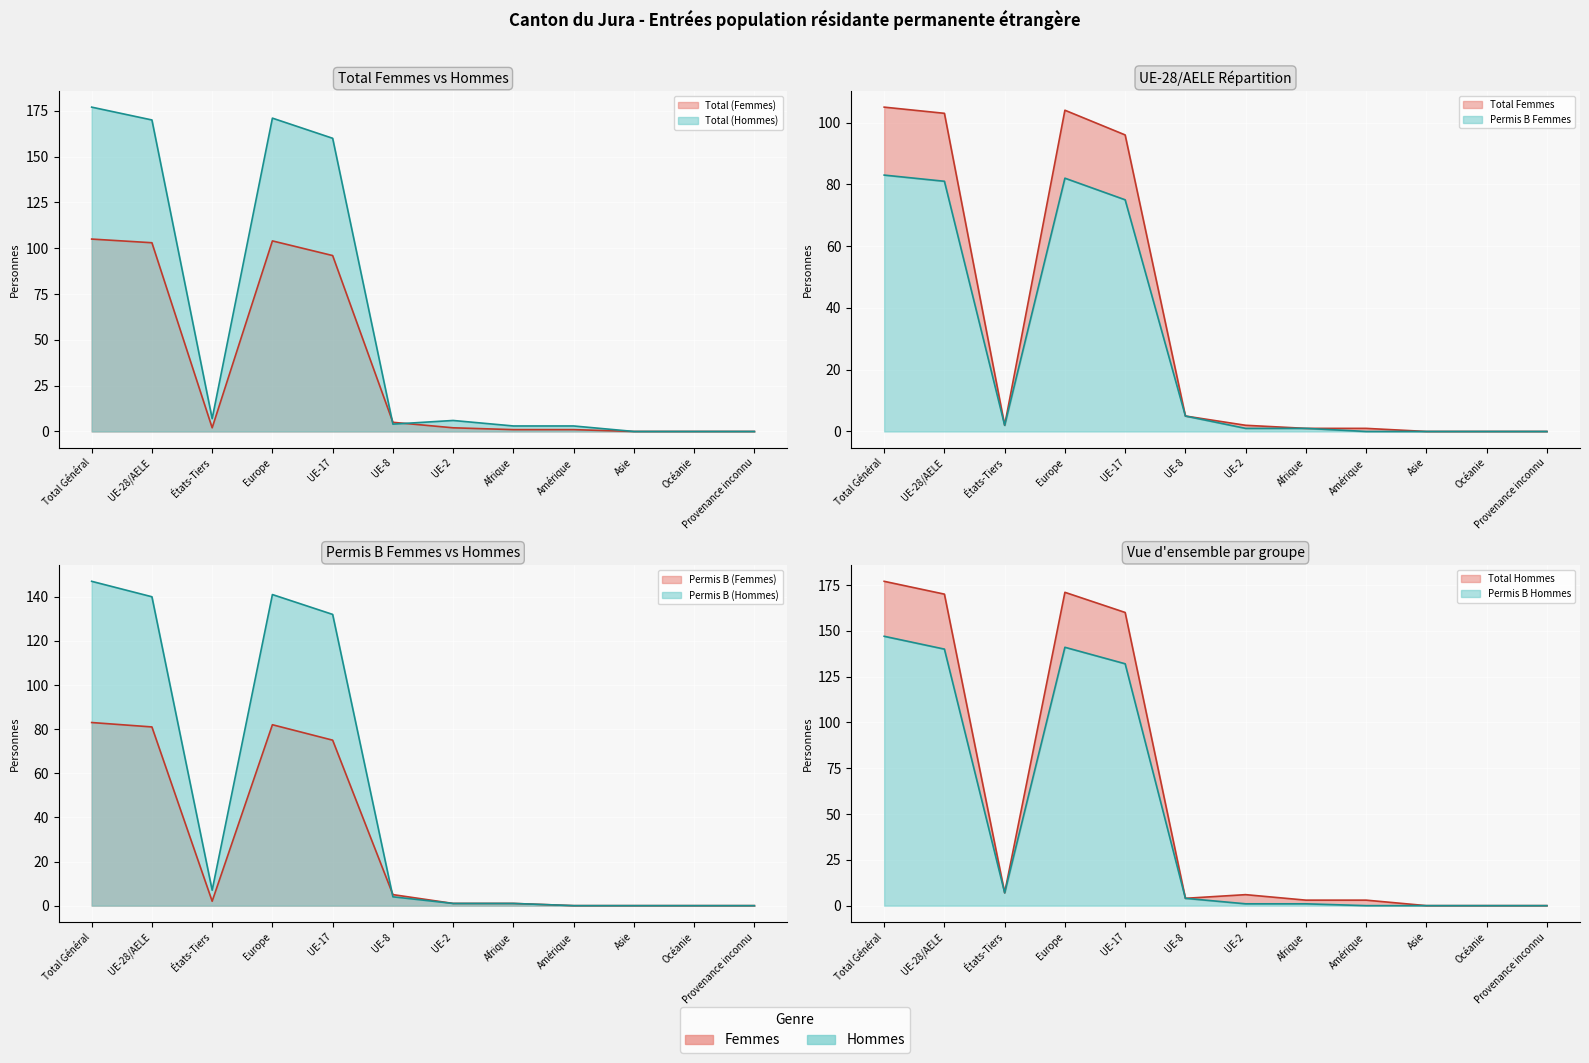

What is the sum of the Permis B (Femmes) values at Total Général and UE-8?

88